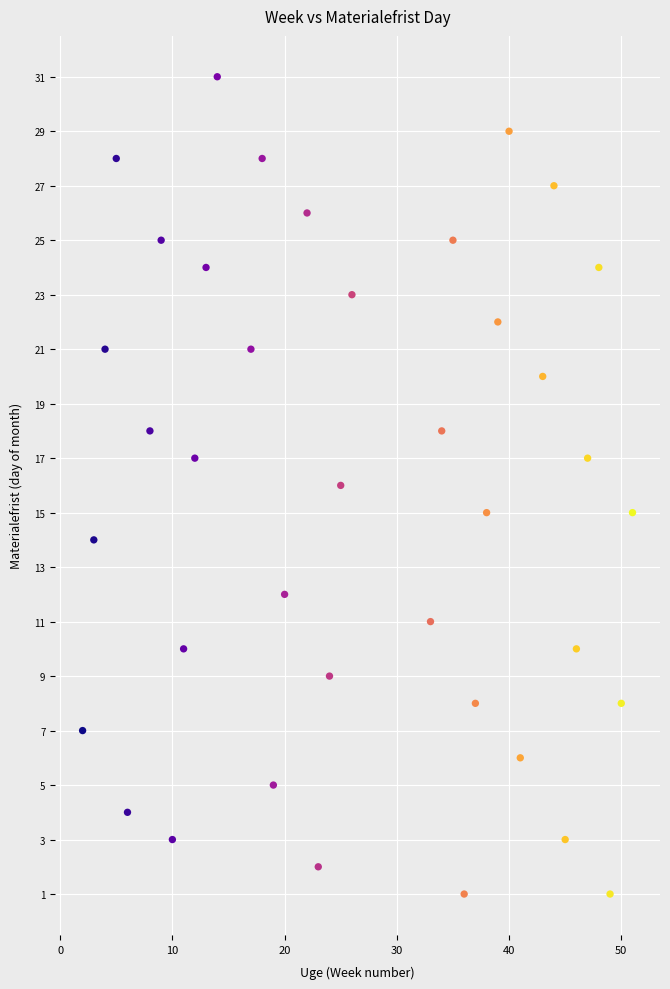

What is the range of Y values (max minus min)?

30